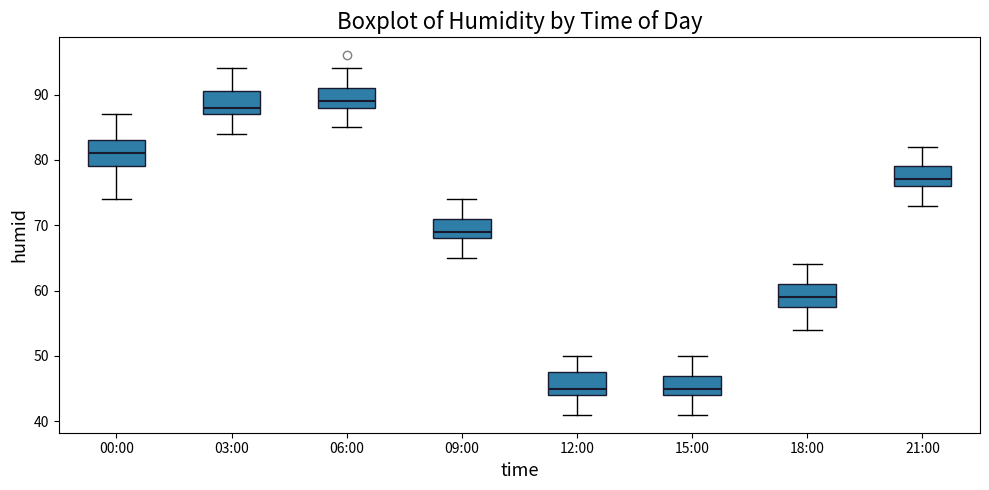

Reading left to right, read every box against the y-axis: the position of its median line, the range the box covers, and the ends of its whiskers. The values are not printed on the chart, so give them approximately, as read against the axis.

00:00: median 81, box 79 to 83, whiskers 74 to 87
03:00: median 88, box 87 to 91, whiskers 84 to 94
06:00: median 89, box 88 to 91, whiskers 85 to 94
09:00: median 69, box 68 to 71, whiskers 65 to 74
12:00: median 45, box 44 to 48, whiskers 41 to 50
15:00: median 45, box 44 to 47, whiskers 41 to 50
18:00: median 59, box 58 to 61, whiskers 54 to 64
21:00: median 77, box 76 to 79, whiskers 73 to 82